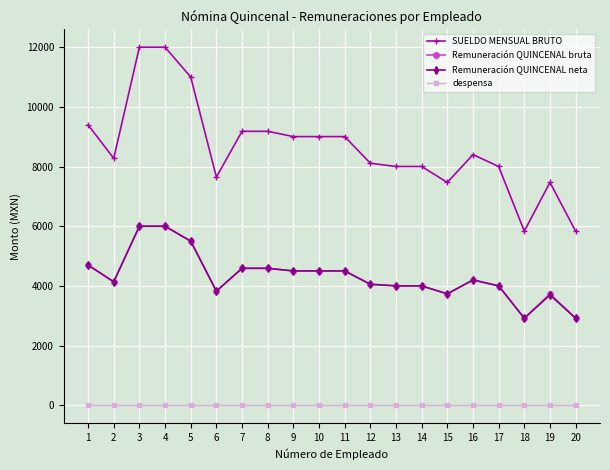

The value of Remuneración QUINCENAL bruta at 20 is 1090.7. True or false?

False